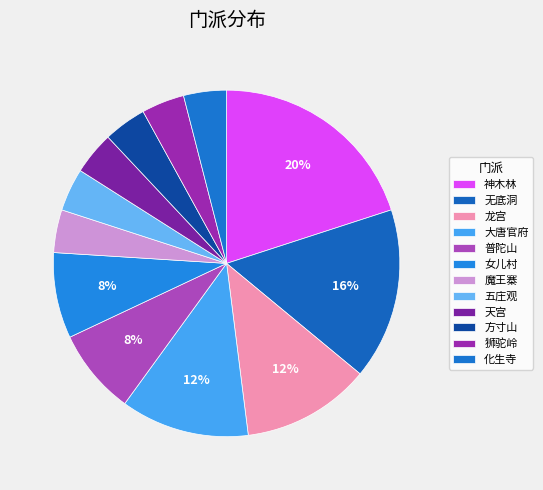

Count the number of slices in the pie.

12